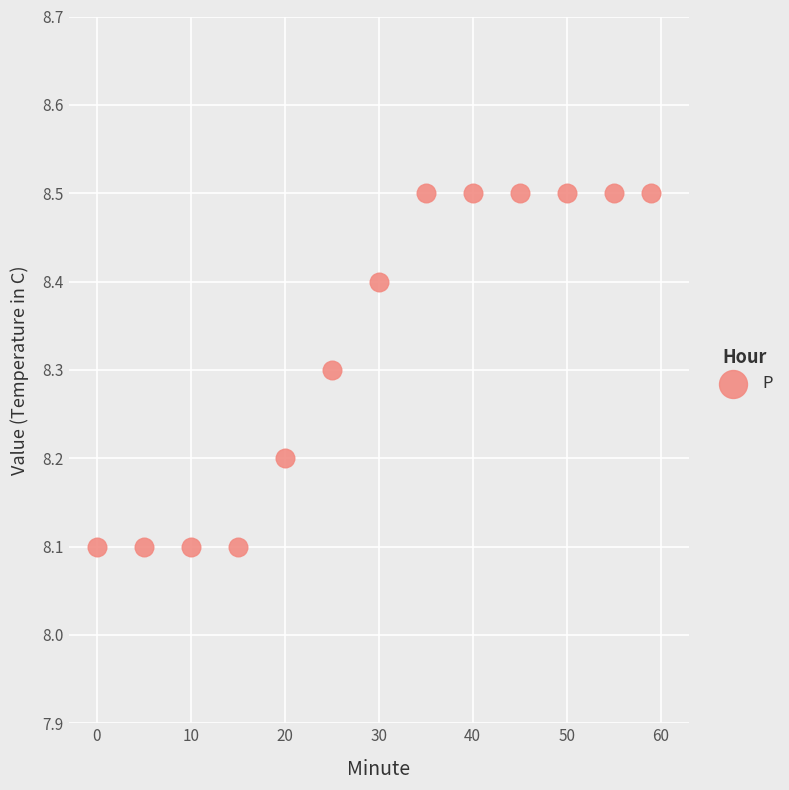

What is the range of Y values (max minus min)?

0.4